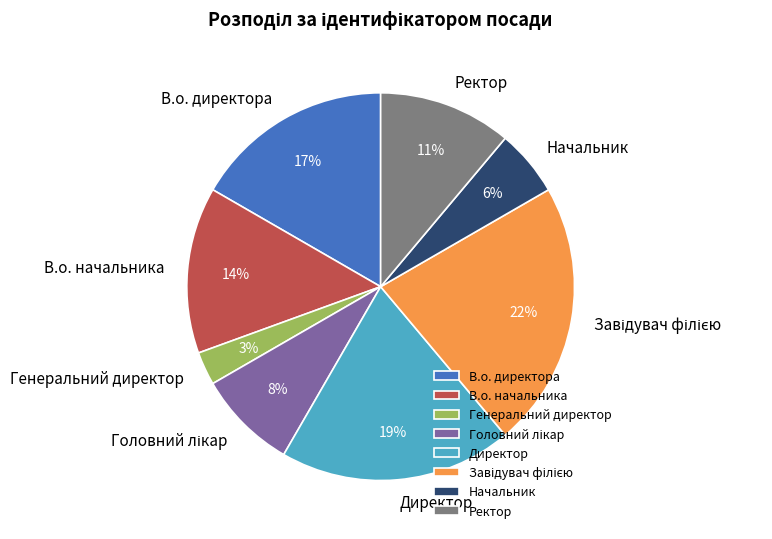

Between Генеральний директор and В.о. начальника, which is larger?

В.о. начальника